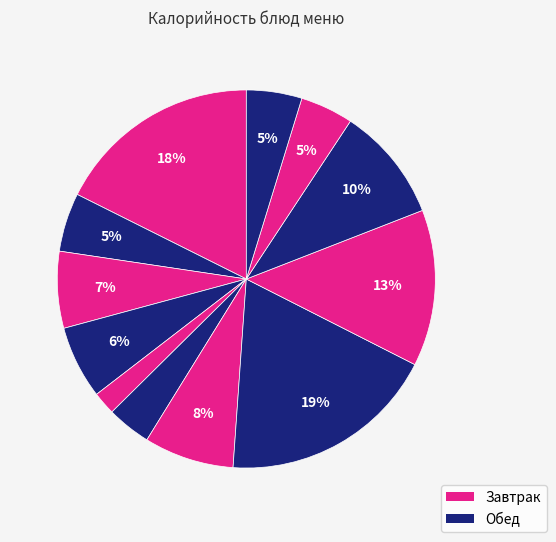

How many slices are in this pie chart?

12